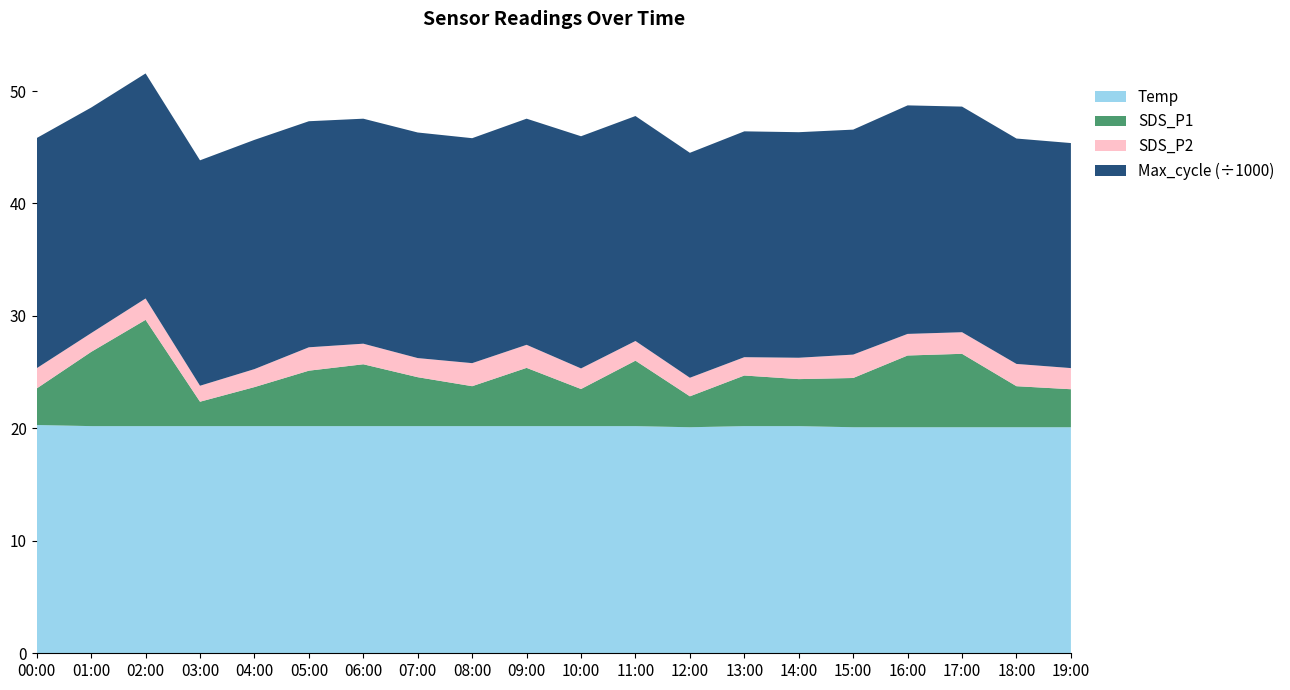

Reading left to right, transcribe all the data shown in this chart.

Temp: 20.3	20.2	20.2	20.2	20.2	20.2	20.2	20.2	20.2	20.2	20.2	20.2	20.1	20.2	20.2	20.1	20.1	20.1	20.1	20.1
SDS_P2: 1.8	1.7	1.9	1.4	1.6	2.1	1.8	1.7	2.0	2.0	1.8	1.8	1.6	1.6	1.9	2.1	1.9	1.9	2.0	1.9
SDS_P1: 3.2	6.6	9.4	2.2	3.5	4.9	5.5	4.3	3.5	5.2	3.3	5.8	2.8	4.5	4.2	4.4	6.4	6.5	3.6	3.4
Max_cycle: 20467.0	20057.0	20012.0	20047.0	20384.0	20102.0	20008.0	20060.0	20004.0	20109.0	20647.0	20004.0	20004.0	20083.0	20057.0	20006.0	20322.0	20063.0	20043.0	20011.0